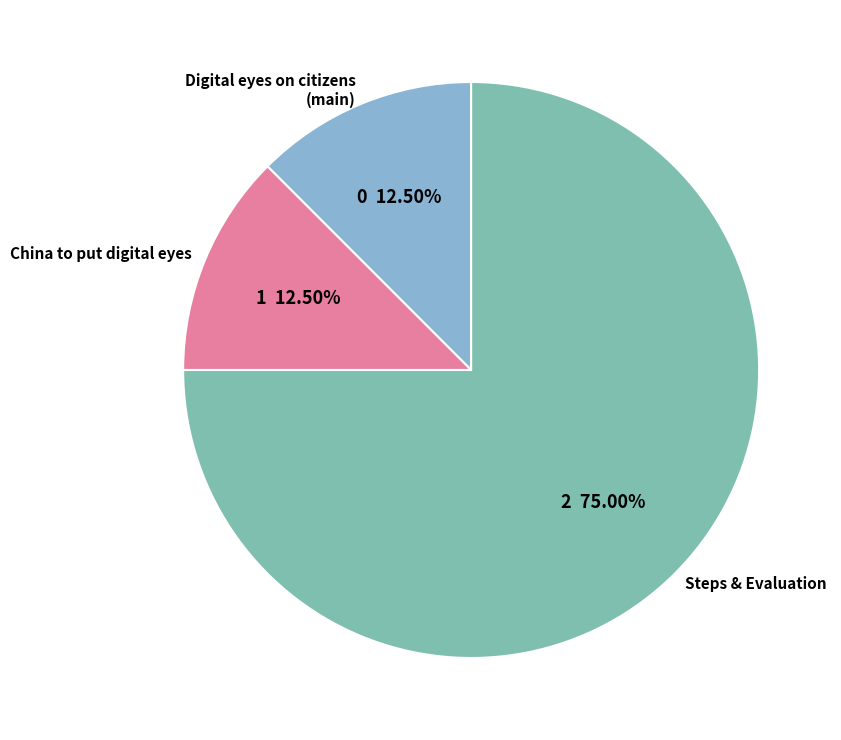

Which has a higher value, Digital eyes on citizens (main) or Steps & Evaluation?

Steps & Evaluation